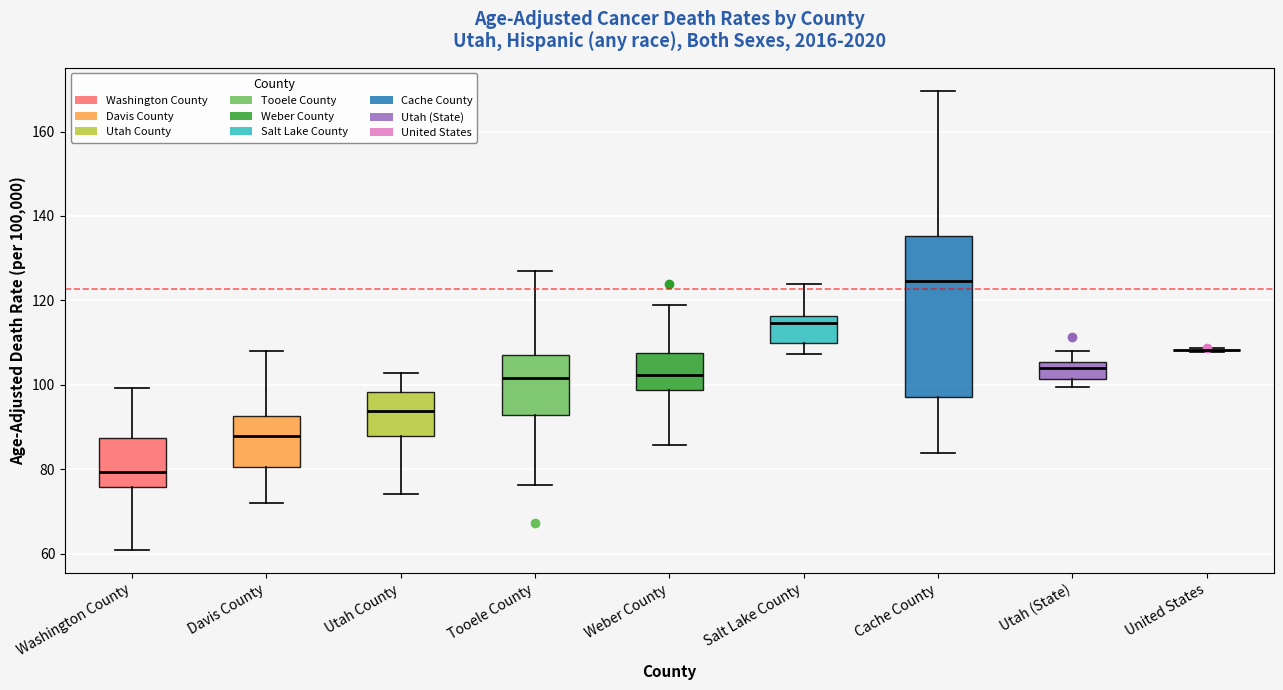

Where does the upper whisker of the box for Weber County end on the y-axis? The values are not printed on the chart, so give them approximately, as read against the axis.

118